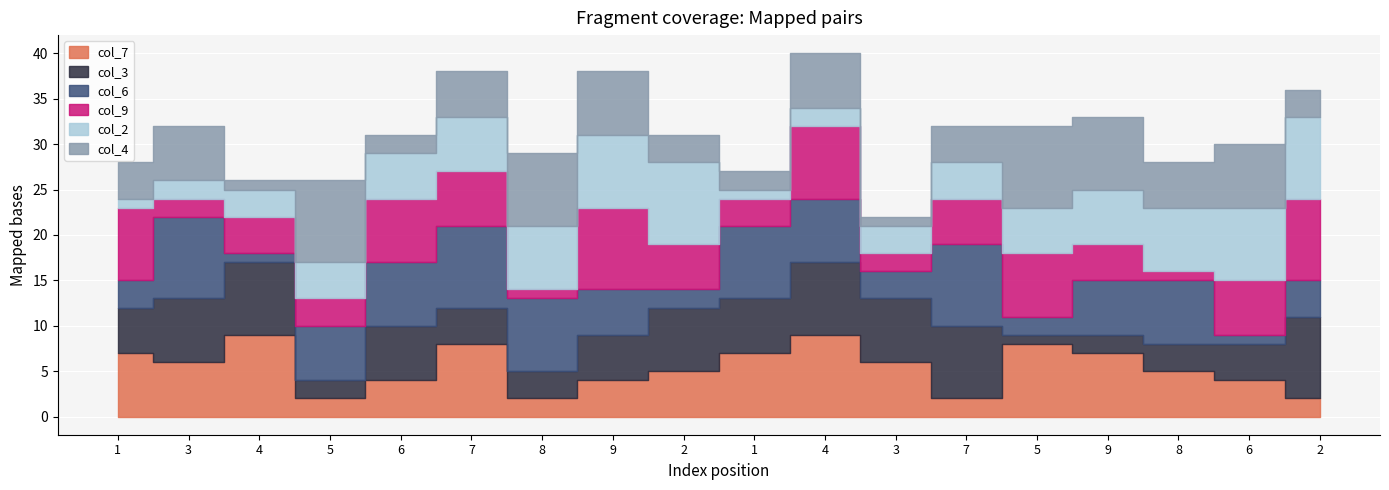

Reading left to right, transcribe all the data shown in this chart.

col_7: 7	6	9	2	4	8	2	4	5	7	9	6	2	8	7	5	4	2
col_3: 5	7	8	2	6	4	3	5	7	6	8	7	8	1	2	3	4	9
col_6: 3	9	1	6	7	9	8	5	2	8	7	3	9	2	6	7	1	4
col_9: 8	2	4	3	7	6	1	9	5	3	8	2	5	7	4	1	6	9
col_2: 1	2	3	4	5	6	7	8	9	1	2	3	4	5	6	7	8	9
col_4: 4	6	1	9	2	5	8	7	3	2	6	1	4	9	8	5	7	3